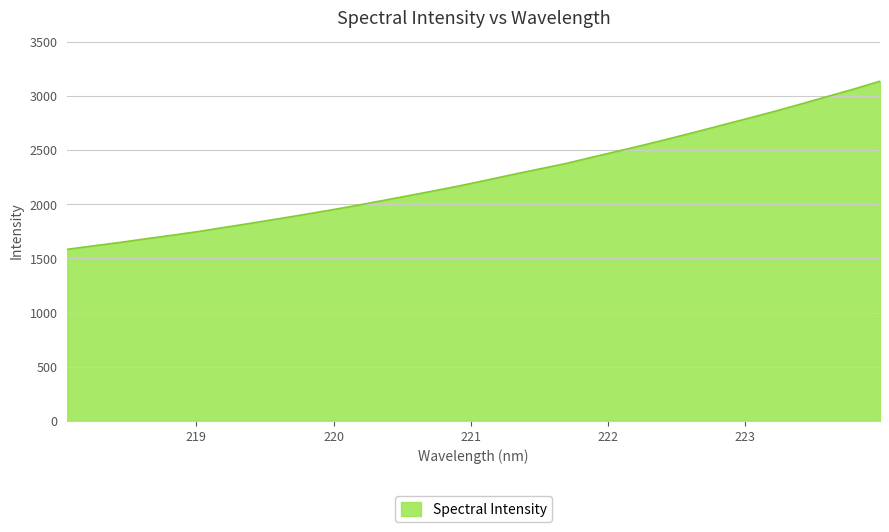

What is the maximum value shown in the chart?

3138.0